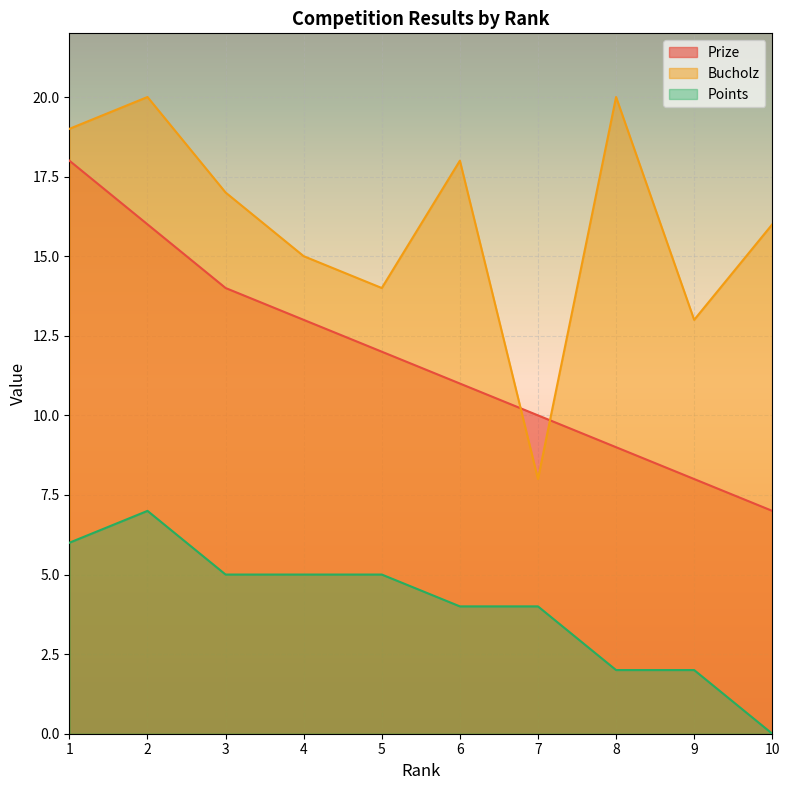

How many data points in Prize are above 12?

4